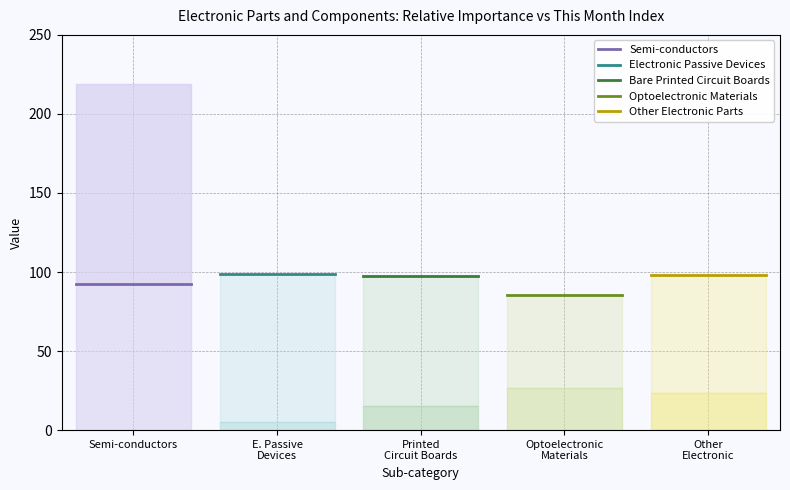

What is the label of the 2nd point from the left?

E. Passive
Devices